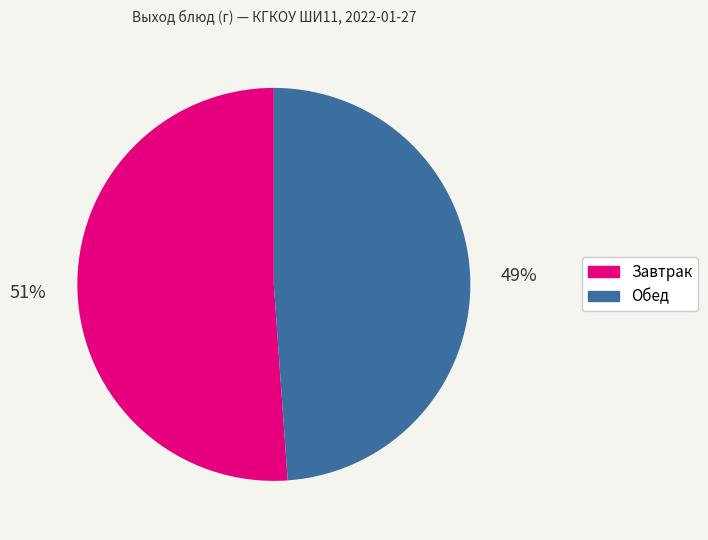

The Обед slice represents 49% of the pie. True or false?

True